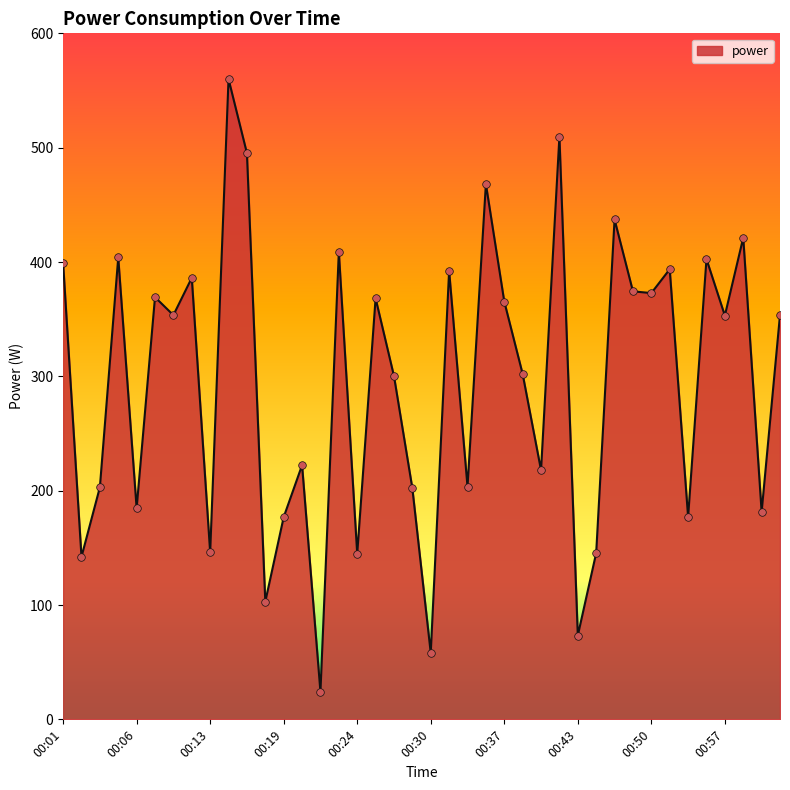

What is the difference between the maximum and minimum values?

536.0